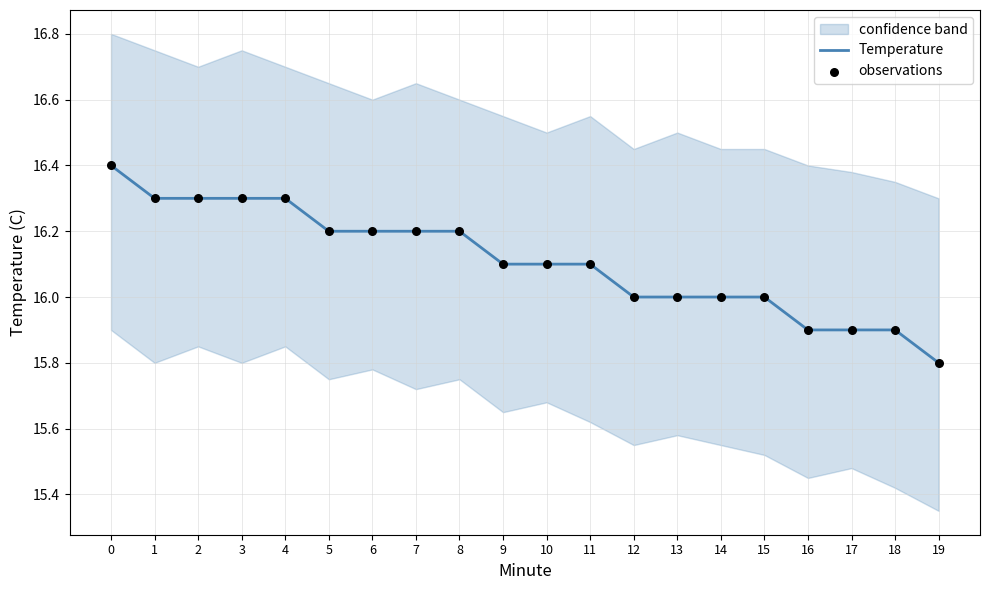

Which series has the largest total across all categories?

Temperature